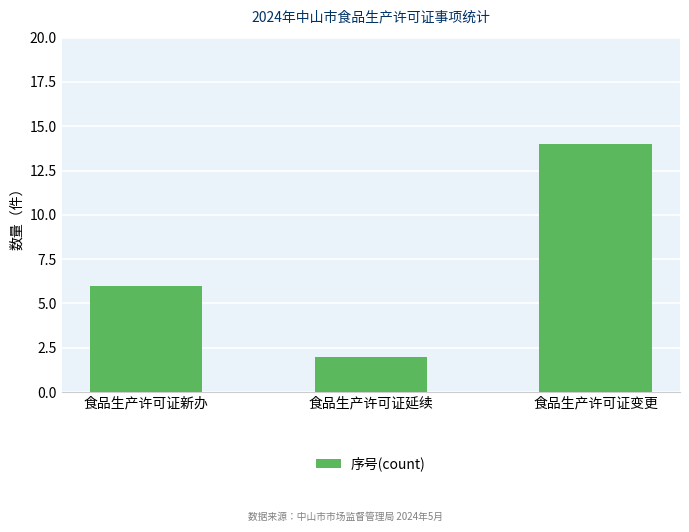

Rank the categories by value from lowest to highest.

食品生产许可证延续, 食品生产许可证新办, 食品生产许可证变更